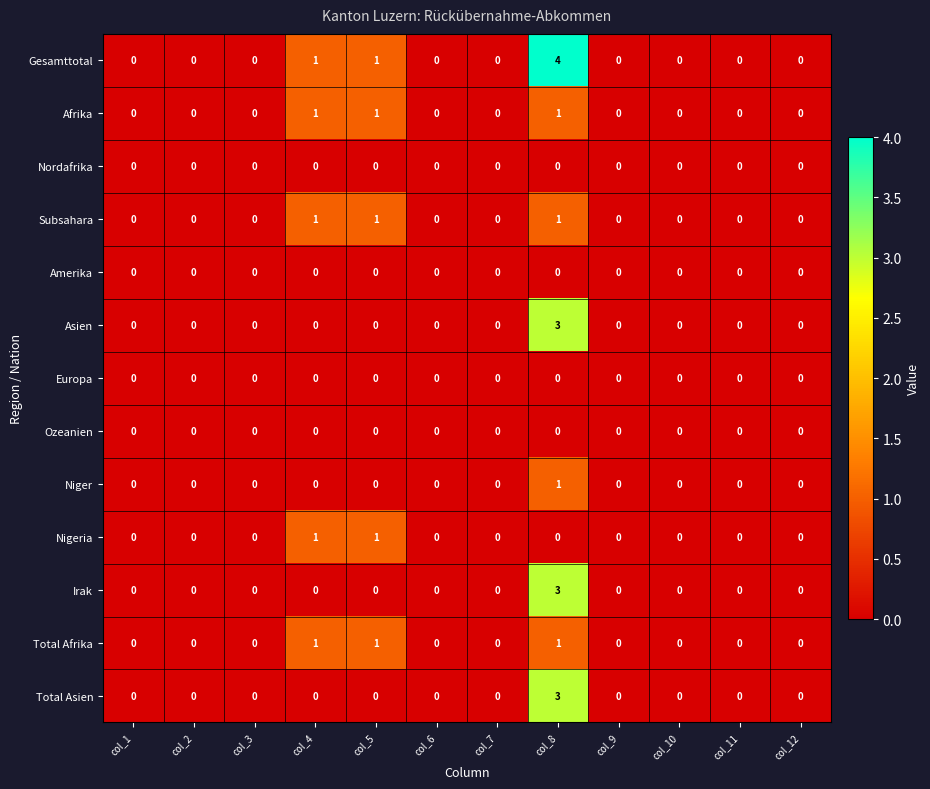

Which series has the widest spread of values?

Gesamttotal